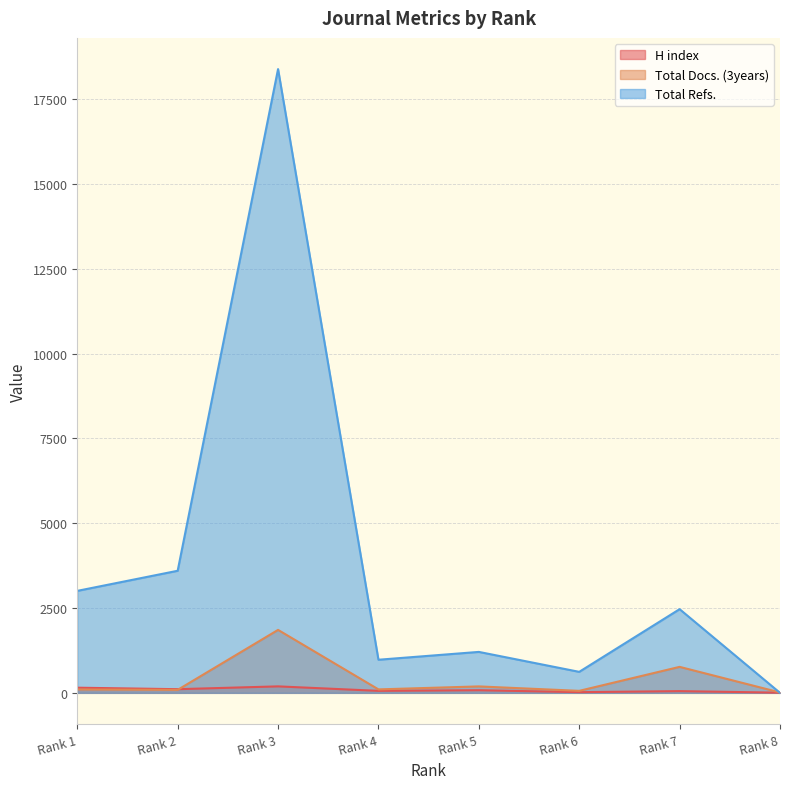

At which category is the sum across all series the highest?

Rank 3